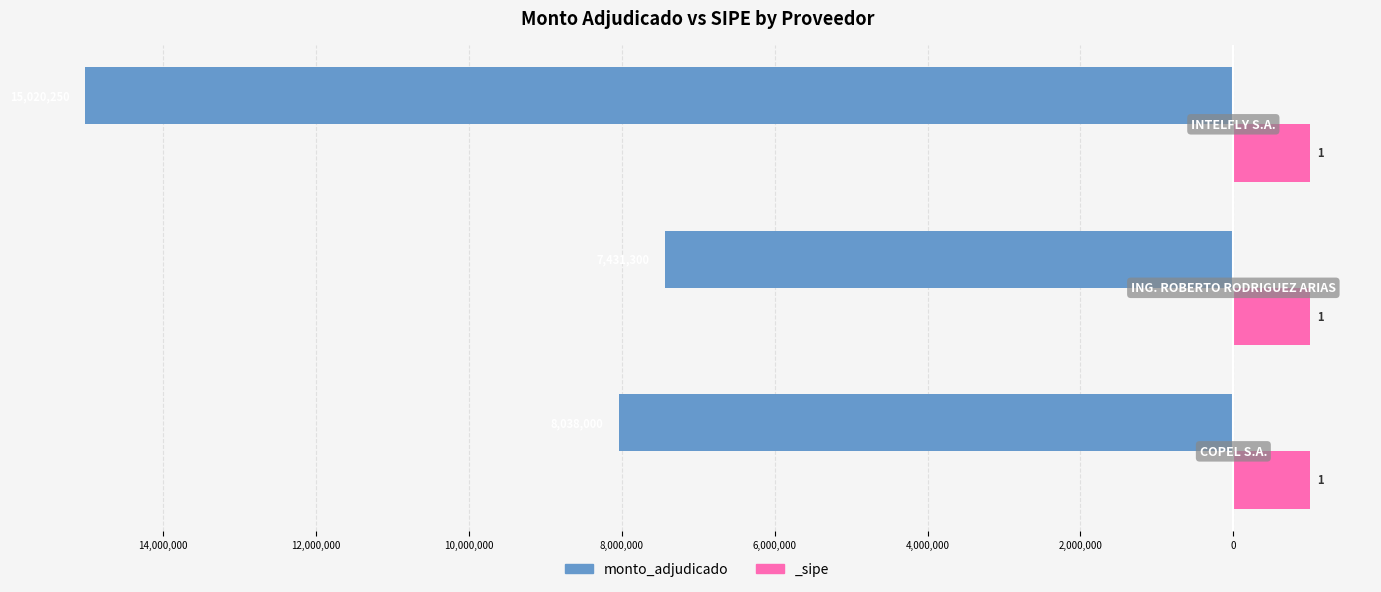

Are the bars grouped side by side (vs. stacked)?

No